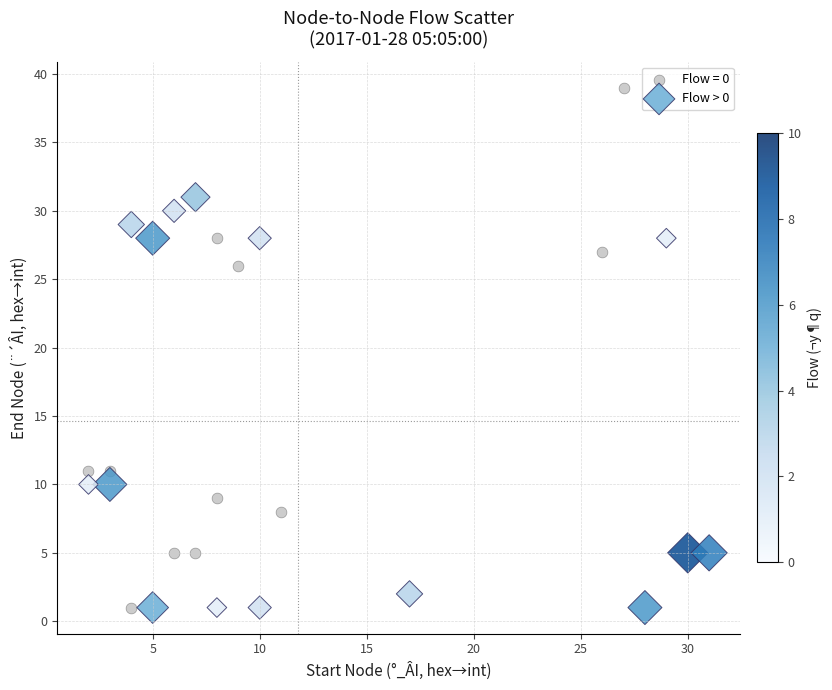

Which series has the widest spread of Y values?

Flow = 0